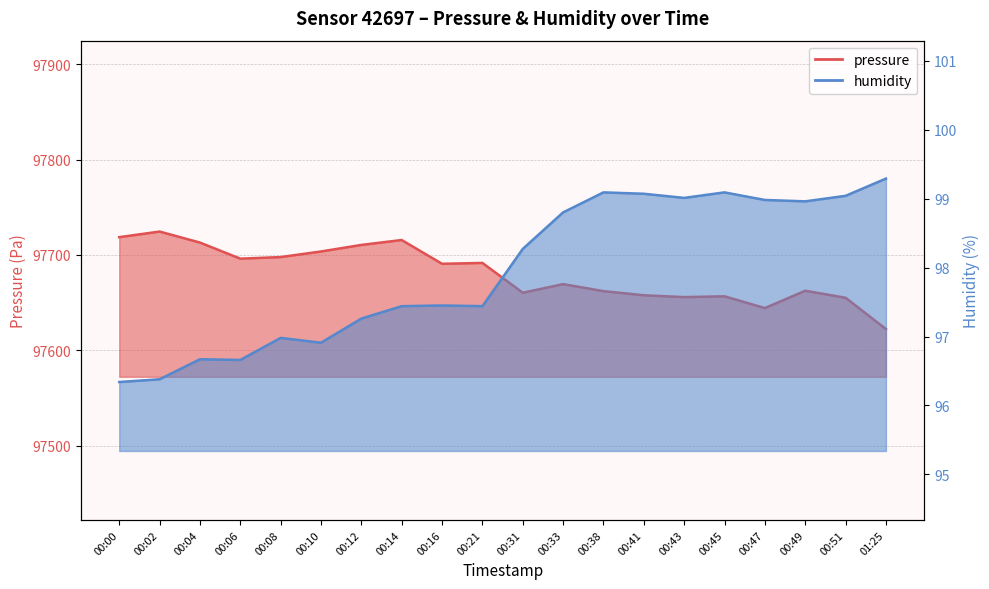

What is the difference between the maximum and minimum values in the pressure series?

102.1